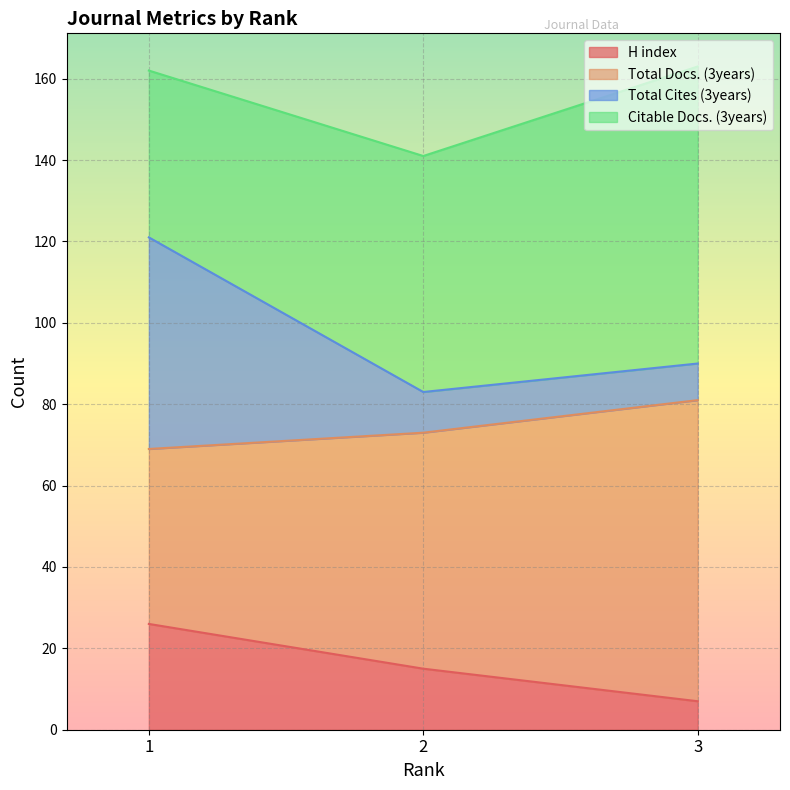

Does the chart display data point markers on the line(s)?

No